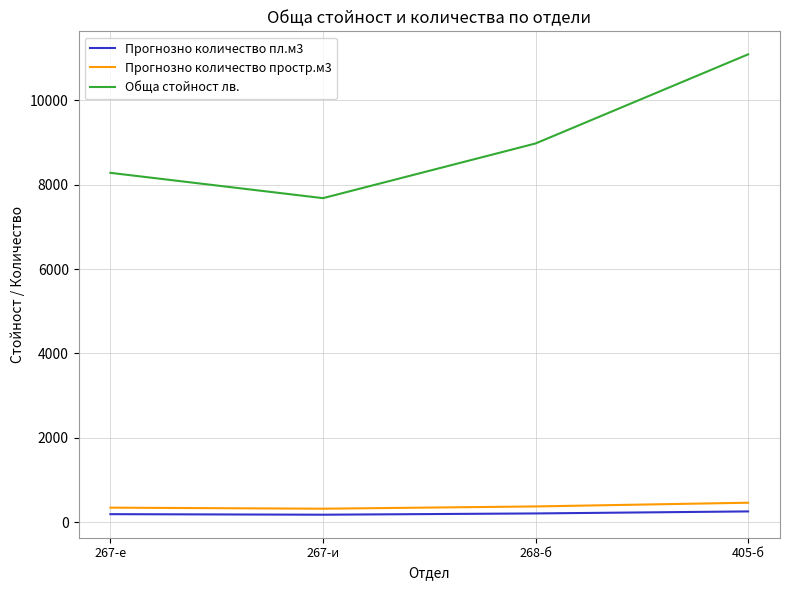

What is the difference between the maximum and second lowest values in the Обща стойност лв. series?

2808